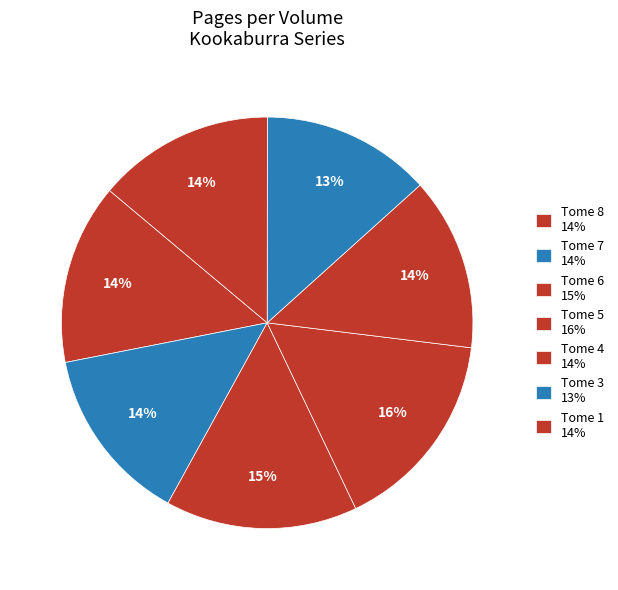

To the nearest percent, what is the average slice percentage?

14%